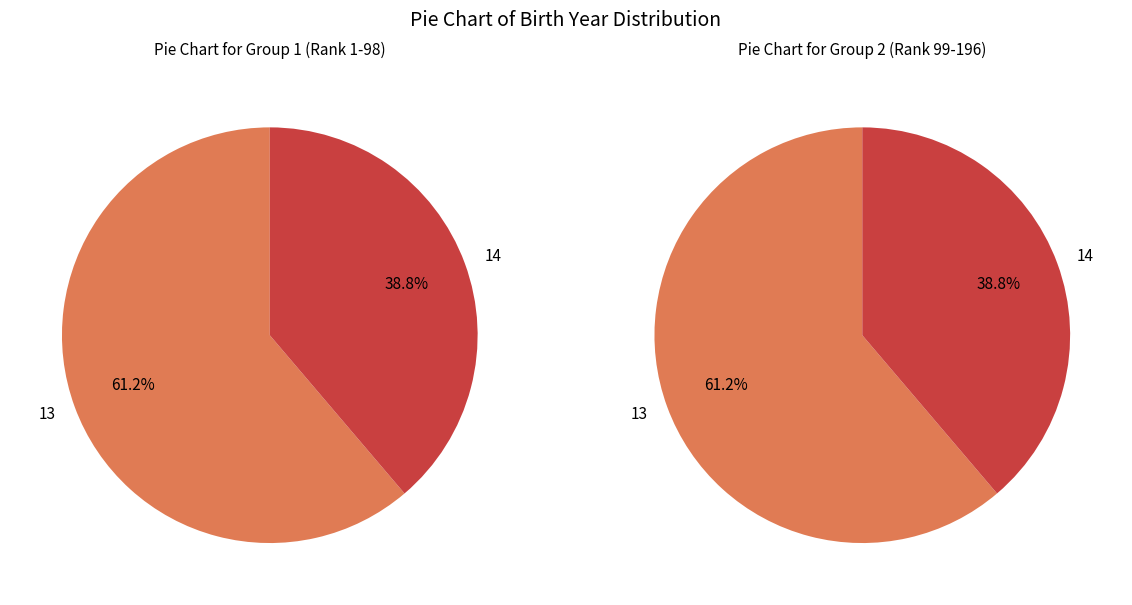

What is the ratio of the value at 13 to the value at 14?

1.6